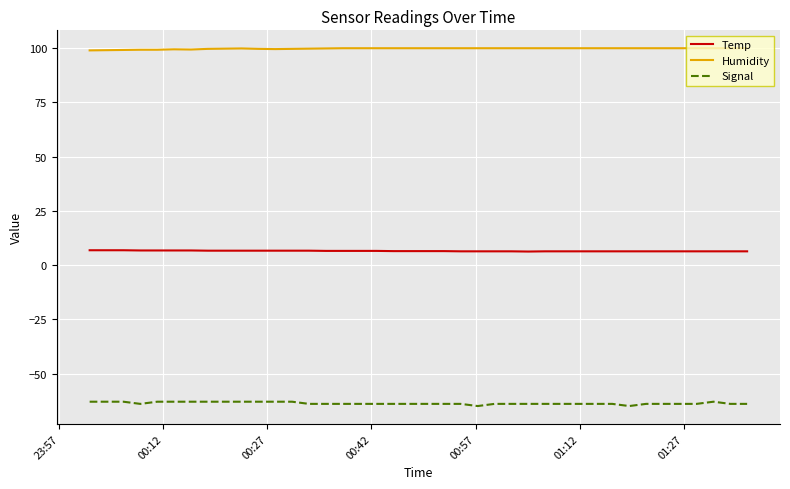

What is the greatest value displayed?

99.9